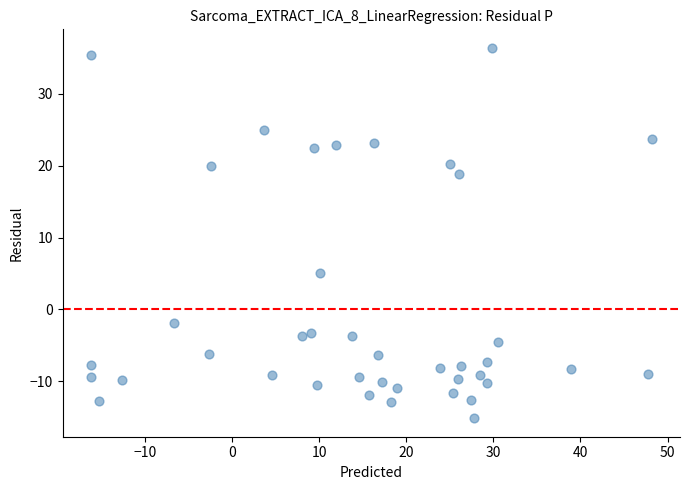

What is the range of Y values (max minus min)?

51.5